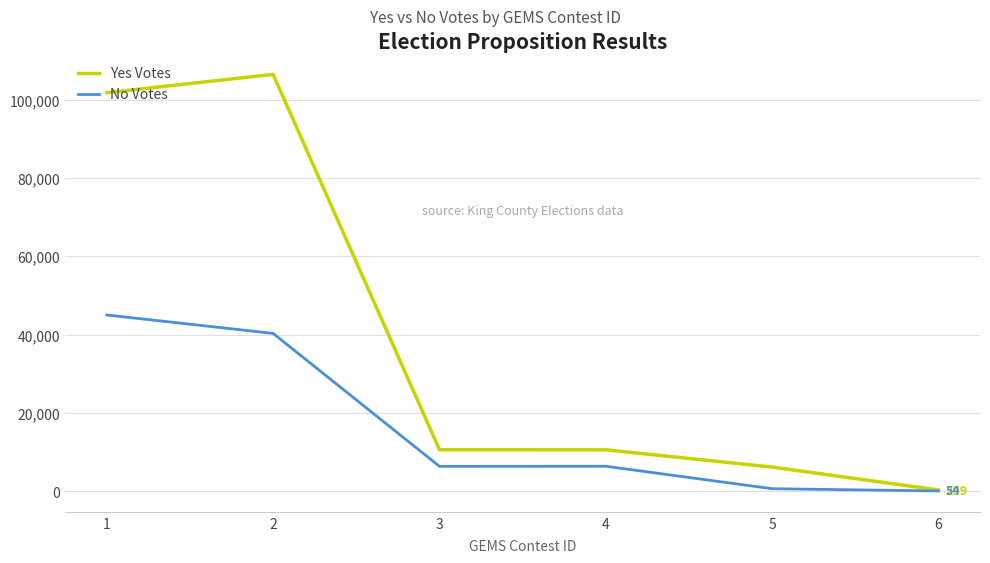

At which category does No Votes reach its first local peak?

4